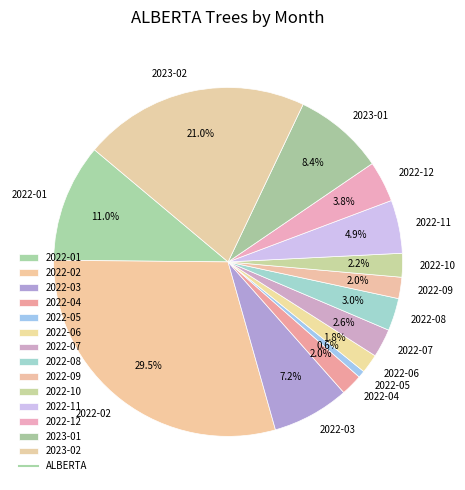

Count the number of slices in the pie.

14